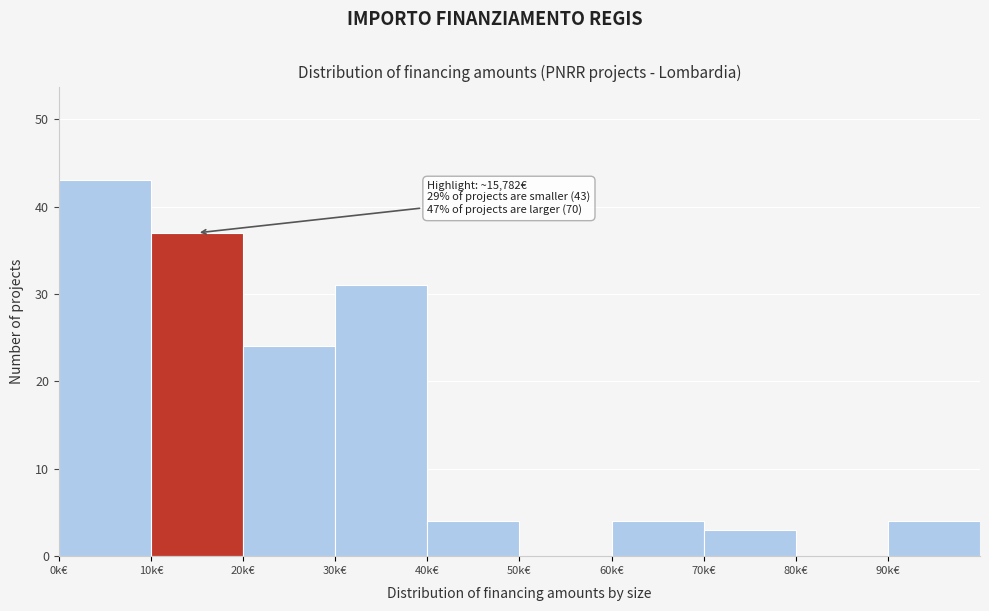

Reading left to right, extract all data points from this chart.

0k€=43	10k€=37	20k€=24	30k€=31	40k€=4	50k€=0	60k€=4	70k€=3	80k€=0	90k€=4